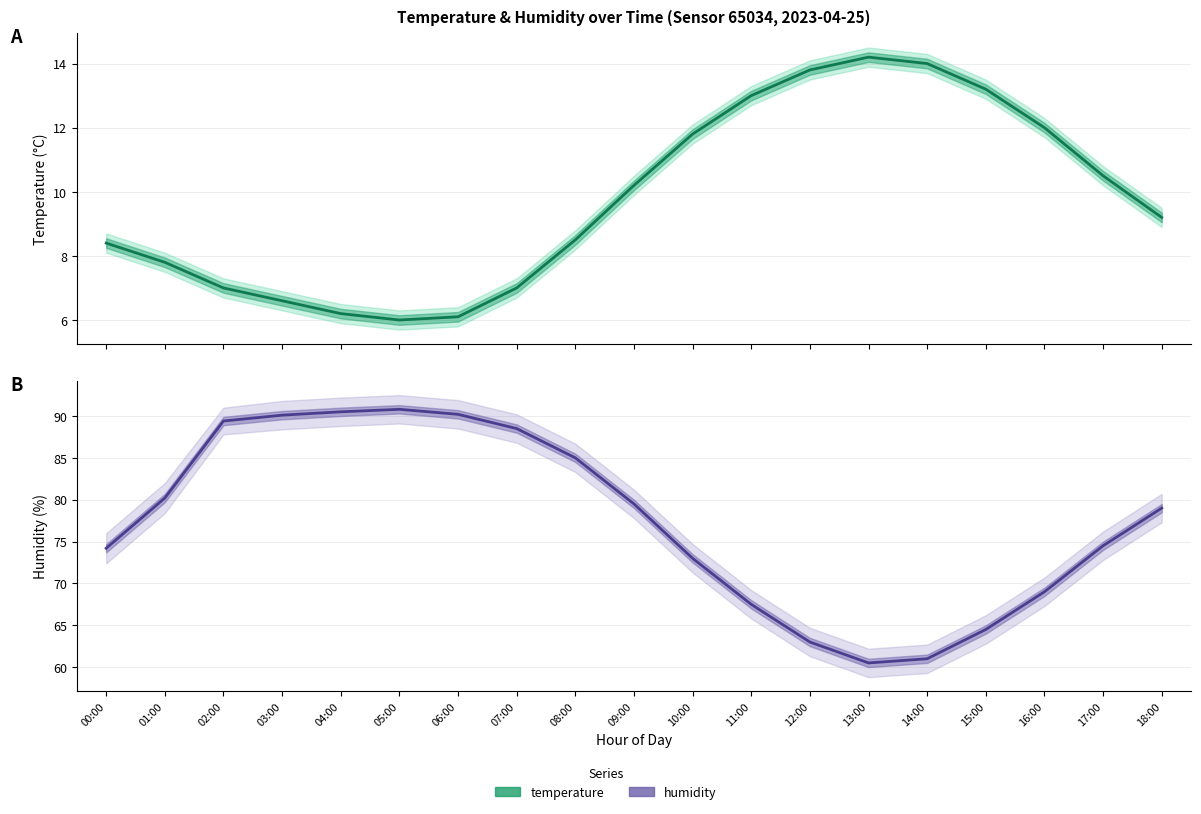

Is it true that temperature equals 6.6 at 03:00?

True